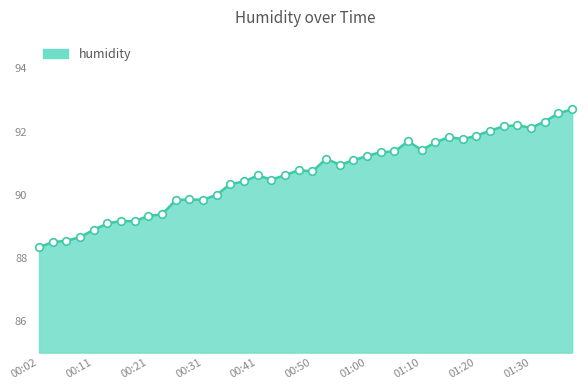

What is the maximum value shown in the chart?

92.7